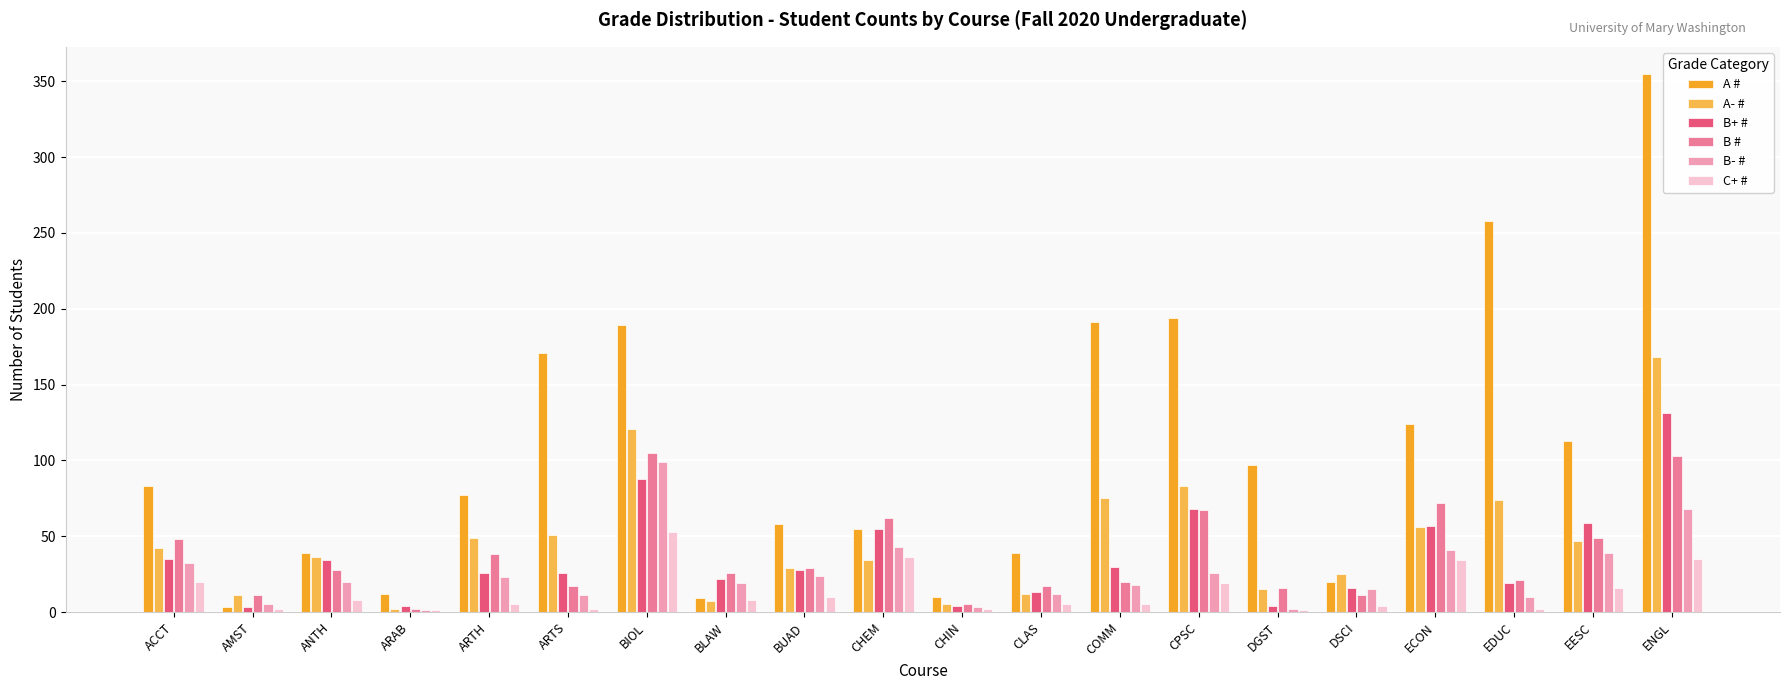

Which series has the largest total across all categories?

A #